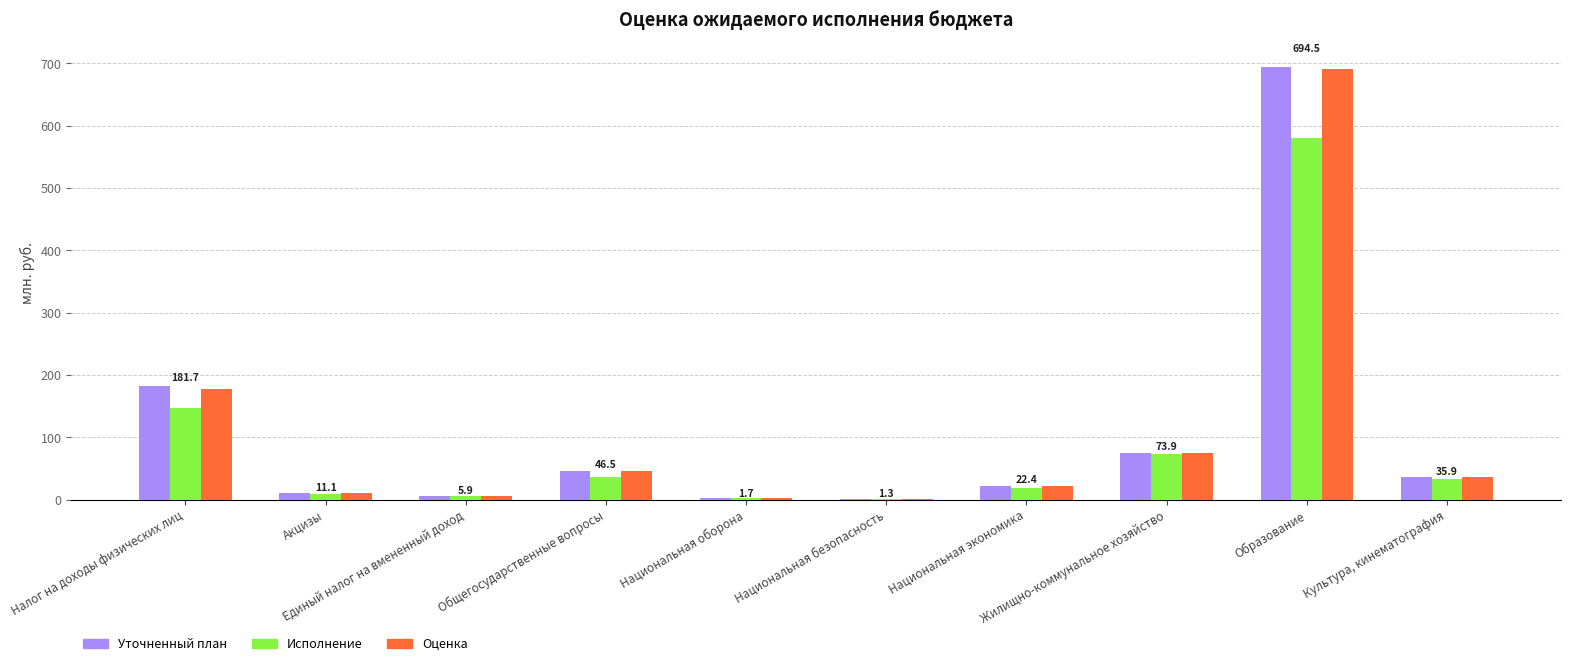

How many groups of bars are there?

10